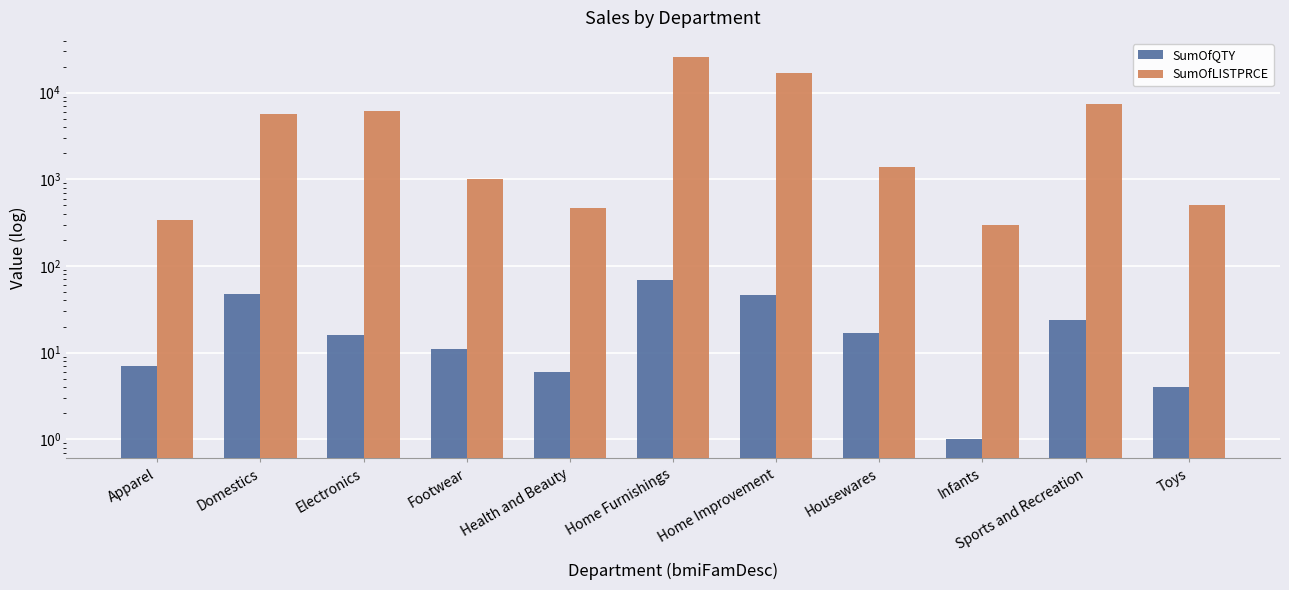

Reading left to right, extract all data points from this chart.

SumOfQTY: 7.0	47.0	16.0	11.0	6.0	69.0	46.0	17.0	1.0	24.0	4.0
SumOfLISTPRCE: 342.9	5650.5	6126.8	1020.9	468.9	25816.3	16778.5	1393.8	300.0	7381.8	510.0